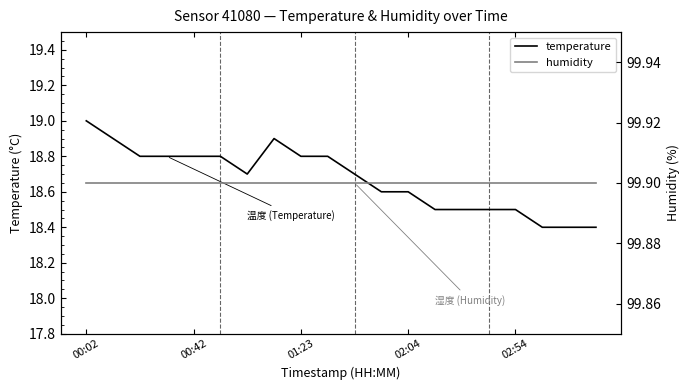

The value of temperature at 02:54 is 18.5. True or false?

True